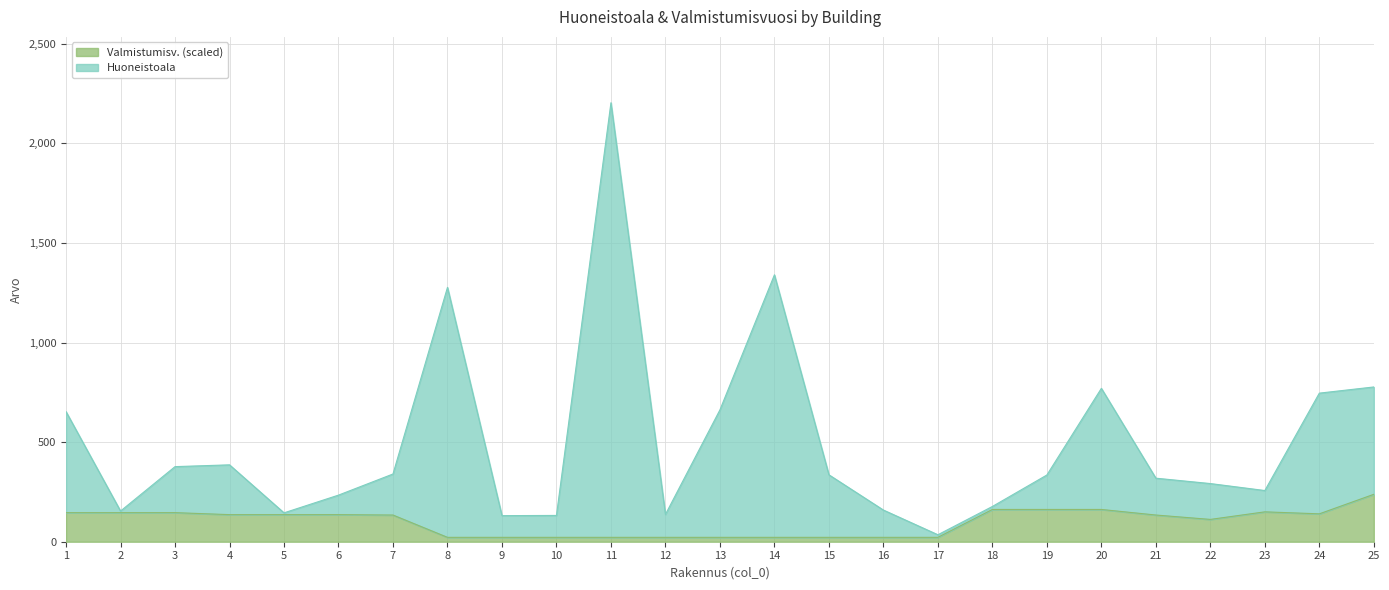

How many interior local valleys does the Valmistumisv. series have?

2